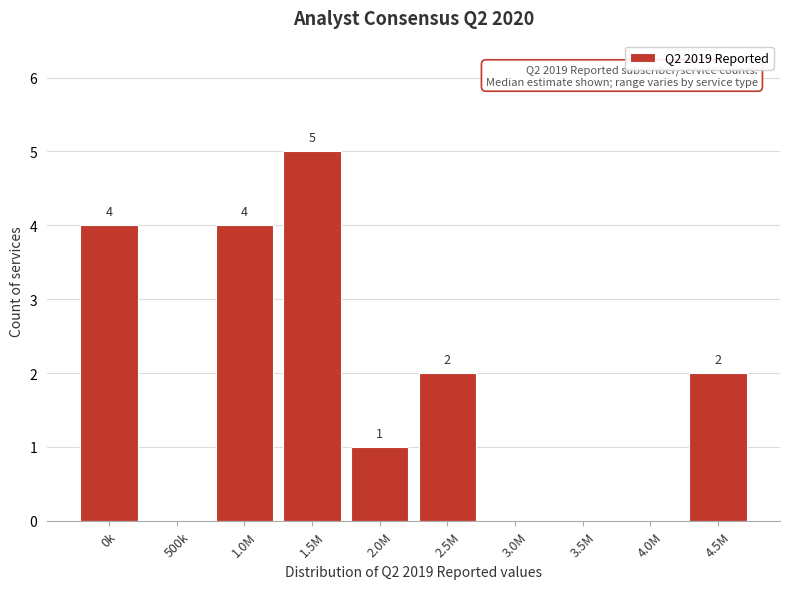

Reading right to left, list all the values displayed in this chart.

4.5M=2	4.0M=0	3.5M=0	3.0M=0	2.5M=2	2.0M=1	1.5M=5	1.0M=4	500k=0	0k=4